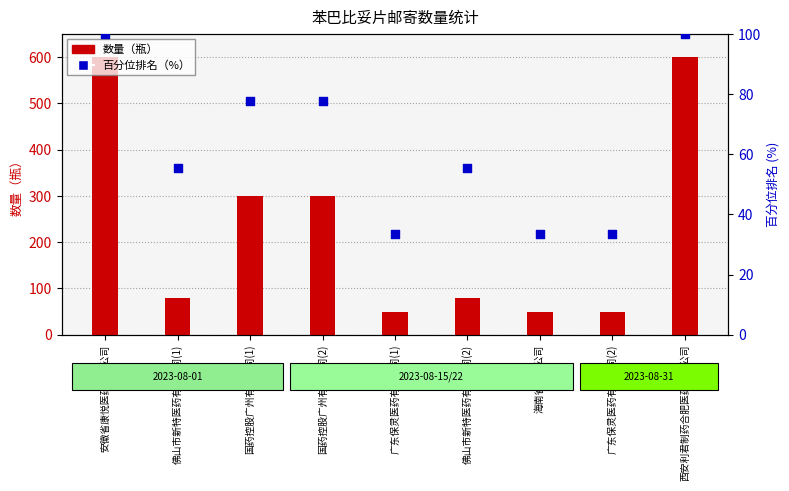

Which series has the widest spread of Y values?

数量（瓶）